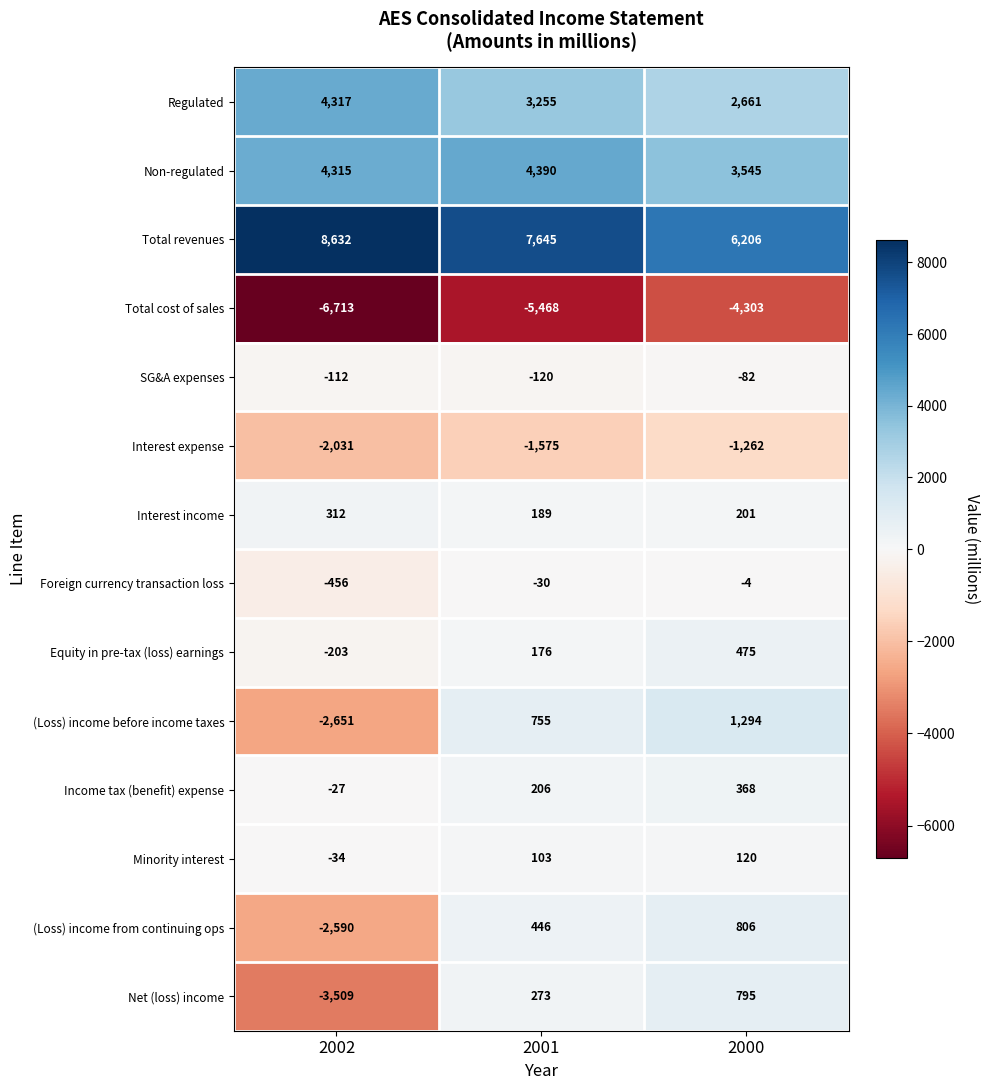

What is the greatest value displayed?

8632